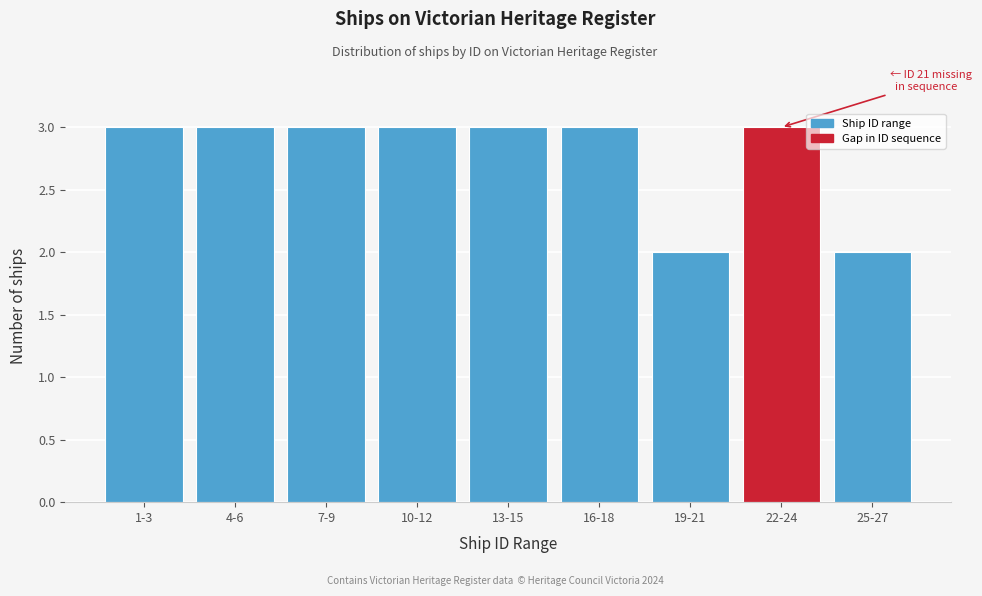

Reading right to left, extract all data points from this chart.

2	3	2	3	3	3	3	3	3